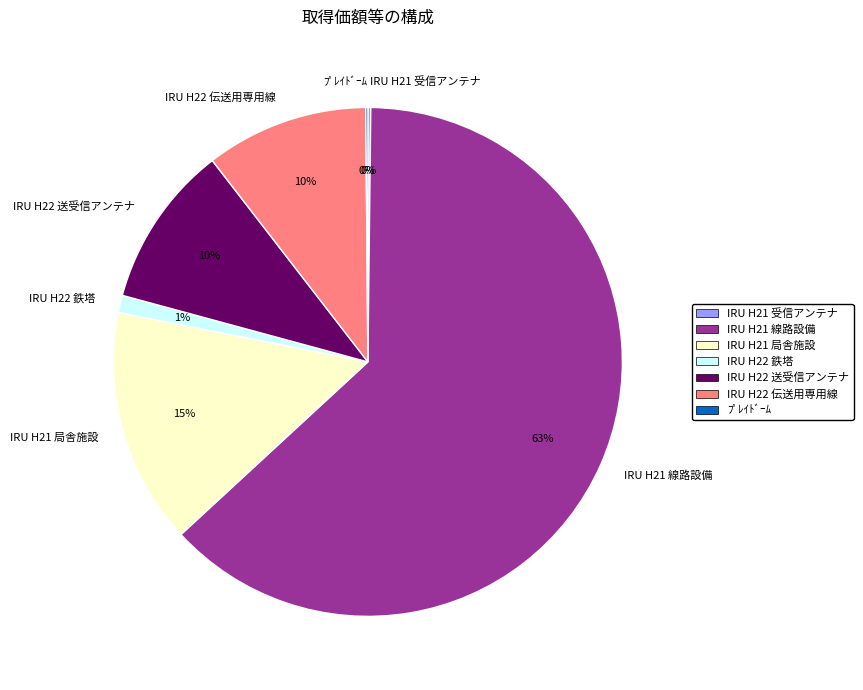

The IRU H21 線路設備 slice represents 63% of the pie. True or false?

True